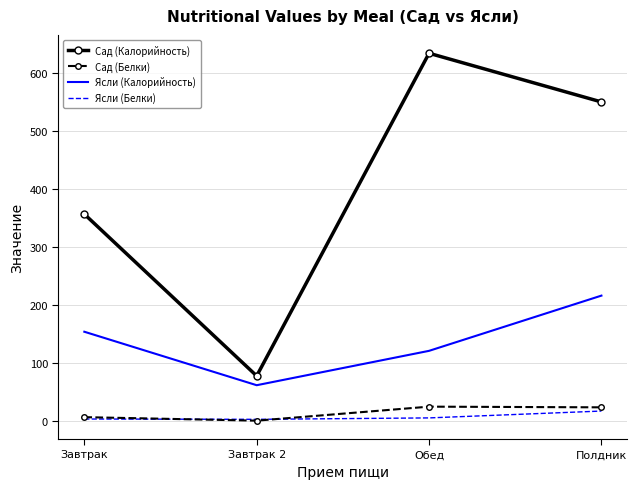

What are all the series names shown in the legend?

Сад (Калорийность), Сад (Белки), Ясли (Калорийность), Ясли (Белки)